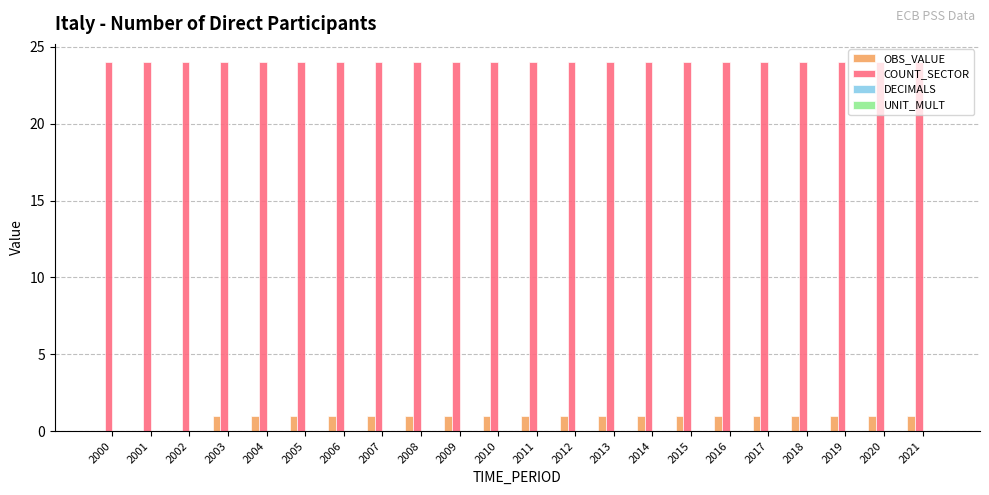

What is the total value across all series at 2011?

25